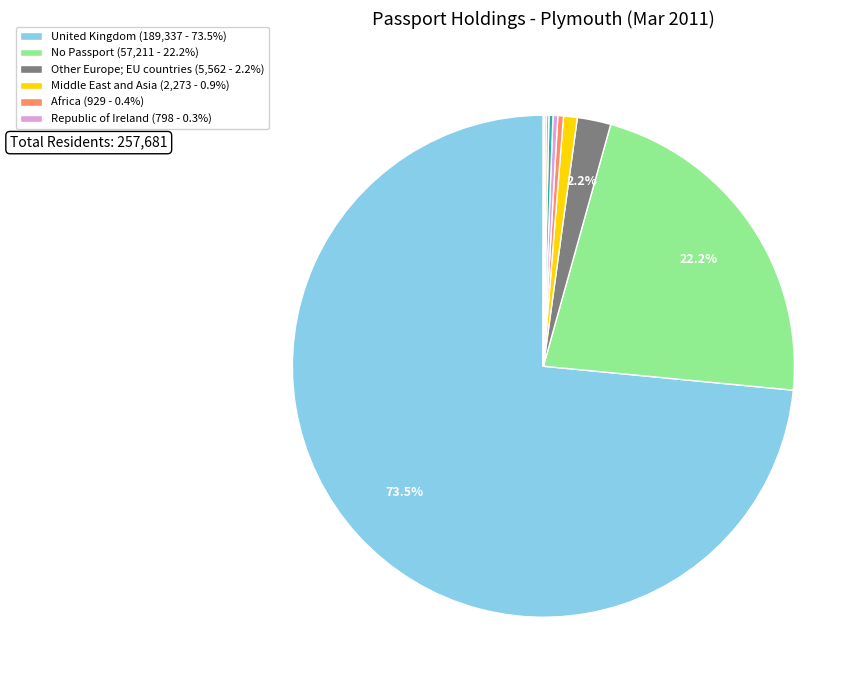

Does any single category account for the majority?

Yes